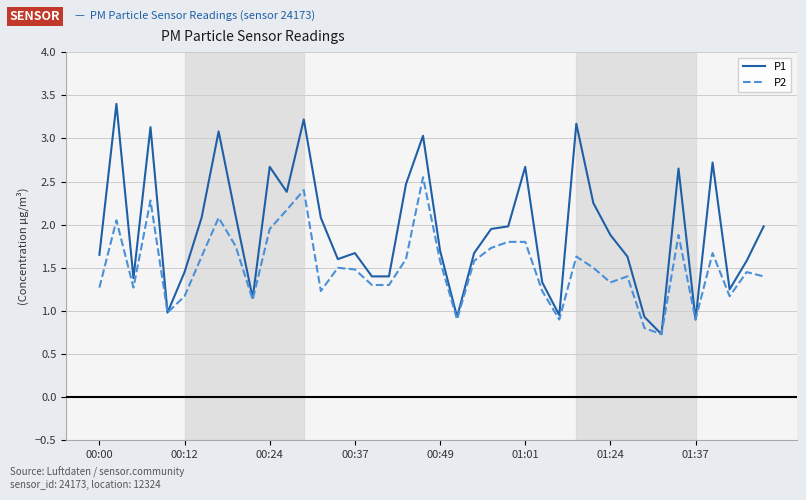

List the series in order of their overall mean, lowest first.

P2, P1